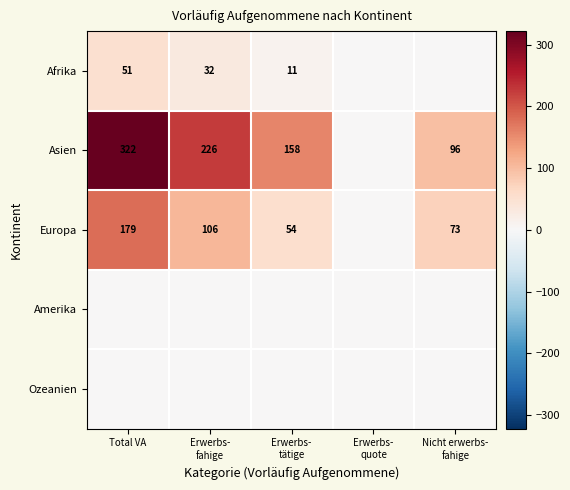

True or false: Afrika has a value of 51 at Total VA.

True